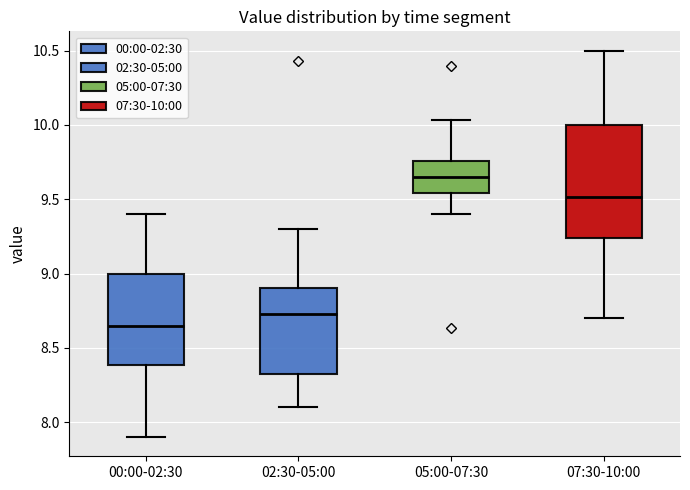

Which box is the tallest, from its lower edge to its upper edge?

07:30-10:00